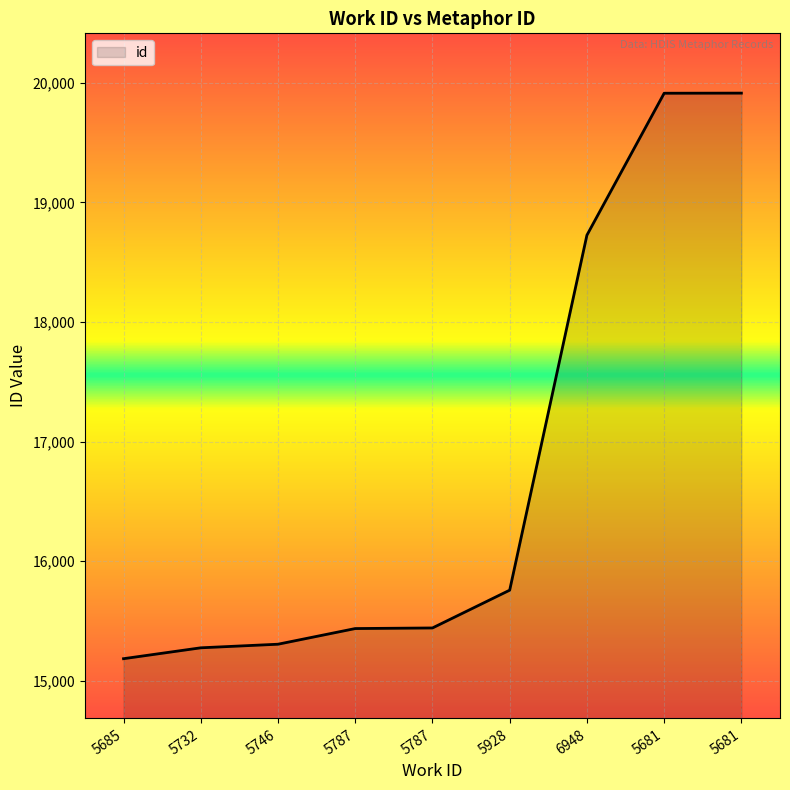

Is this an area chart (filled region under the line)?

Yes